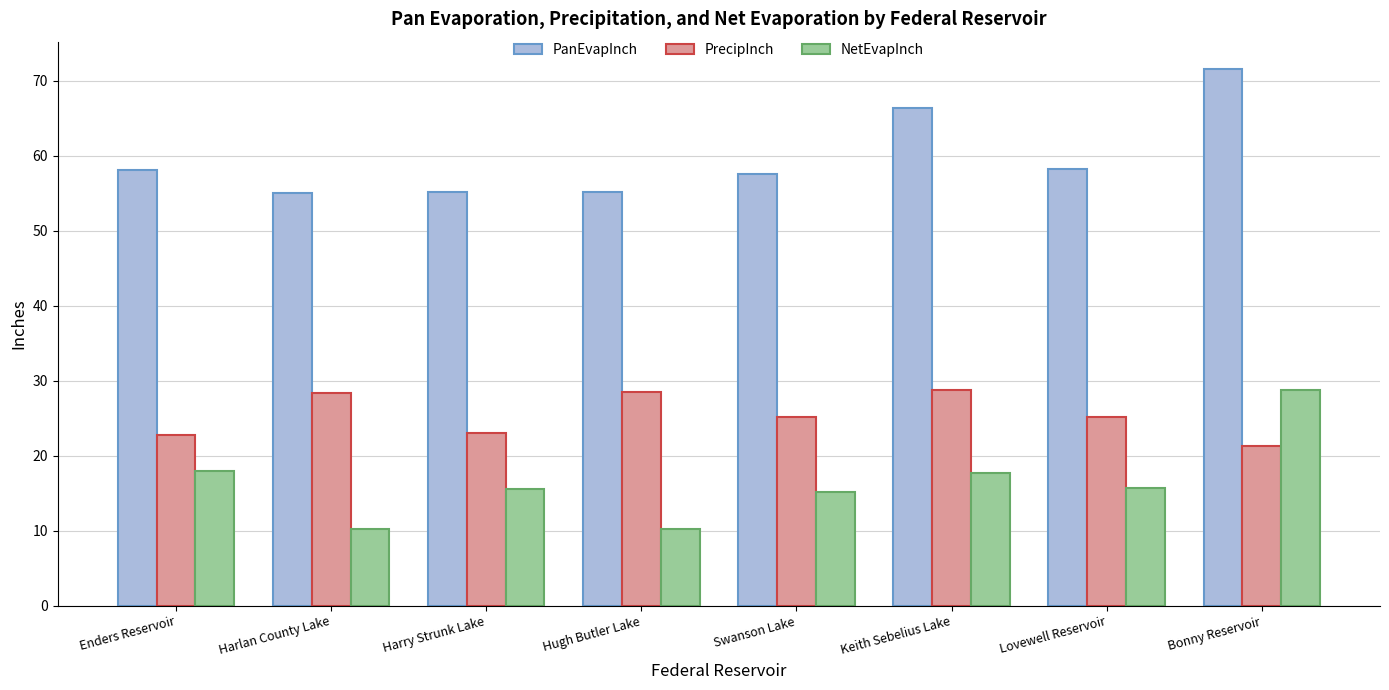

What is the value of the PanEvapInch bar at the 5th from the left?

57.6